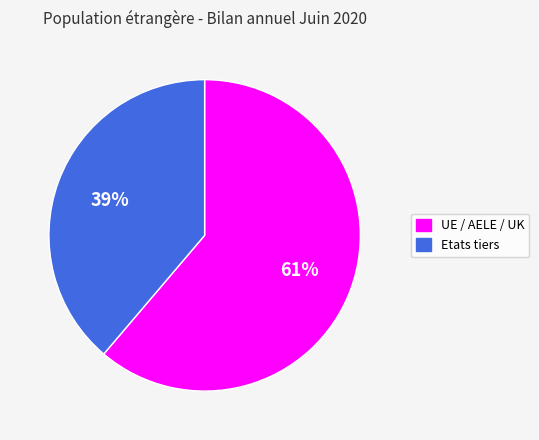

Do Etats tiers and UE / AELE / UK together represent more than half of the pie?

Yes